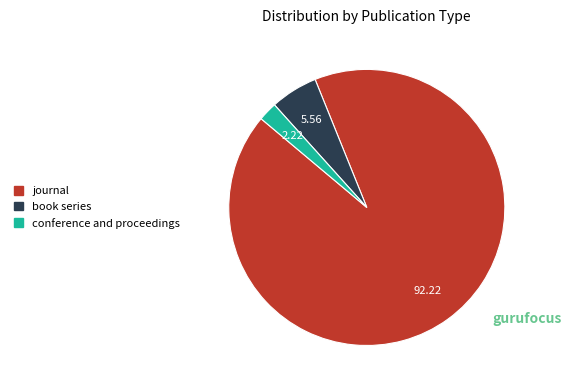

Do book series and conference and proceedings together represent more than half of the pie?

No